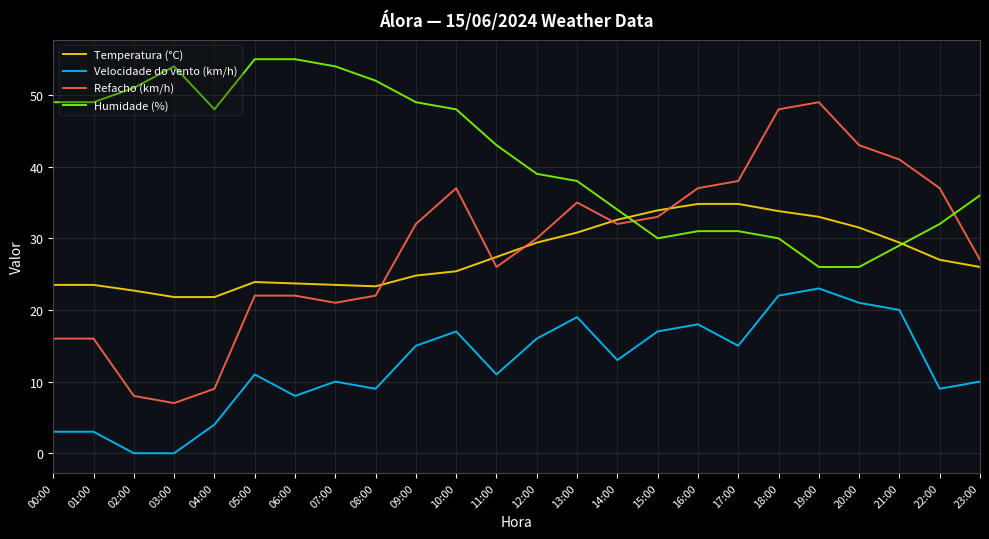

At which label is Humidade (%) closest to 40?

12:00